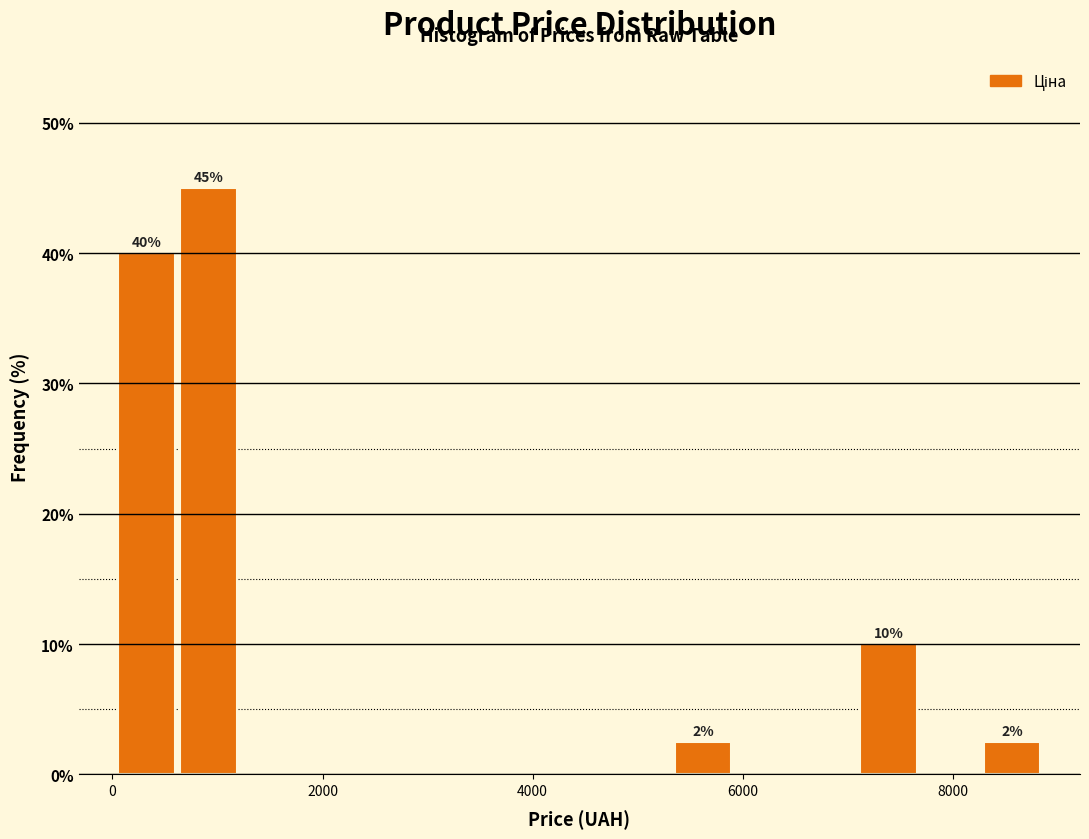

Around what value on the x-axis is the tallest bar? Give the approximate position of its centre, as read against the axis.

1000